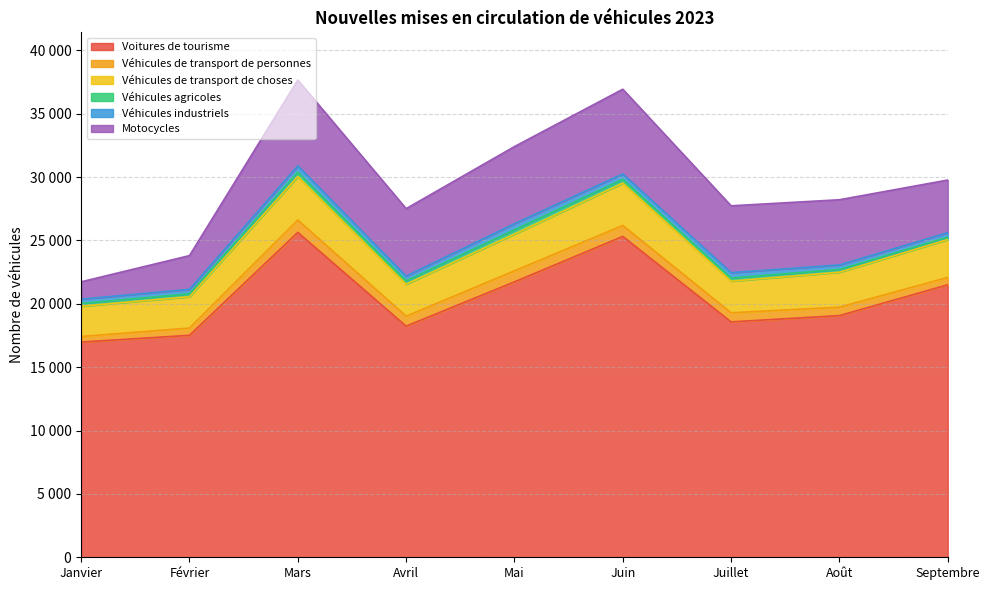

What is the difference between the maximum and minimum values in the Voitures de tourisme series?

8656